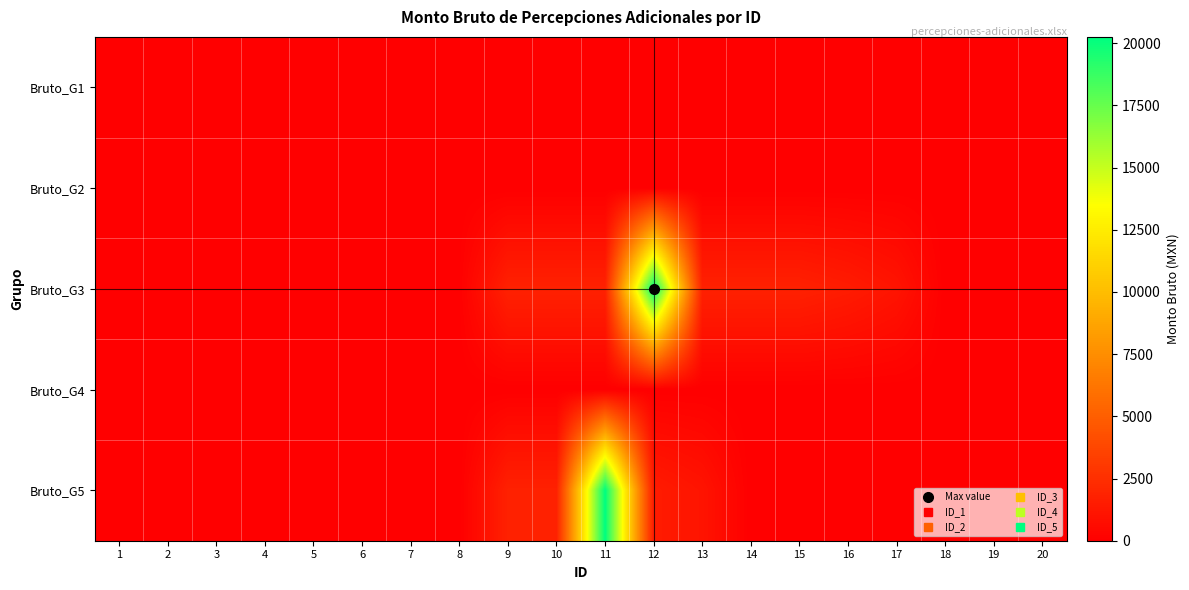

Rank the series by their maximum value, from lowest to highest.

Bruto_G2, Bruto_G4, Bruto_G1, Bruto_G3, Bruto_G5